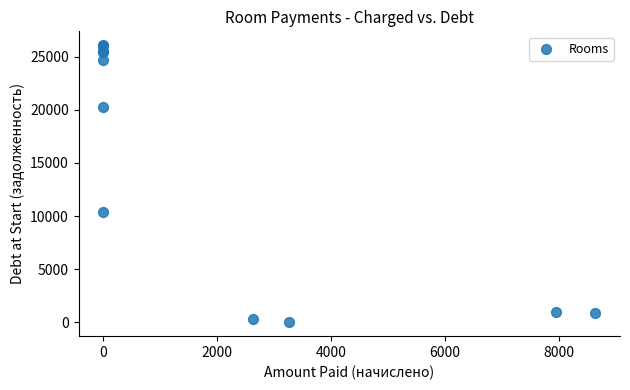

What Y value in the scatter plot is closest to 13040?

10411.3